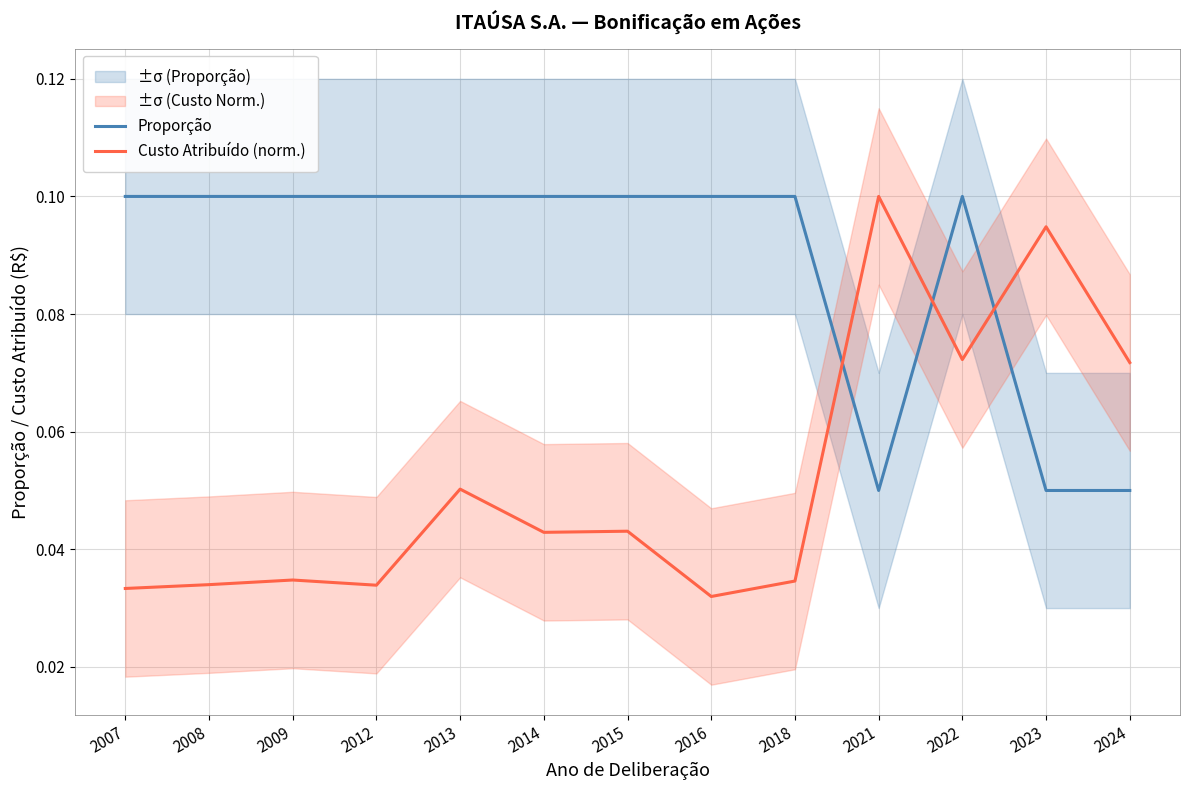

Does the chart have visible grid lines?

Yes